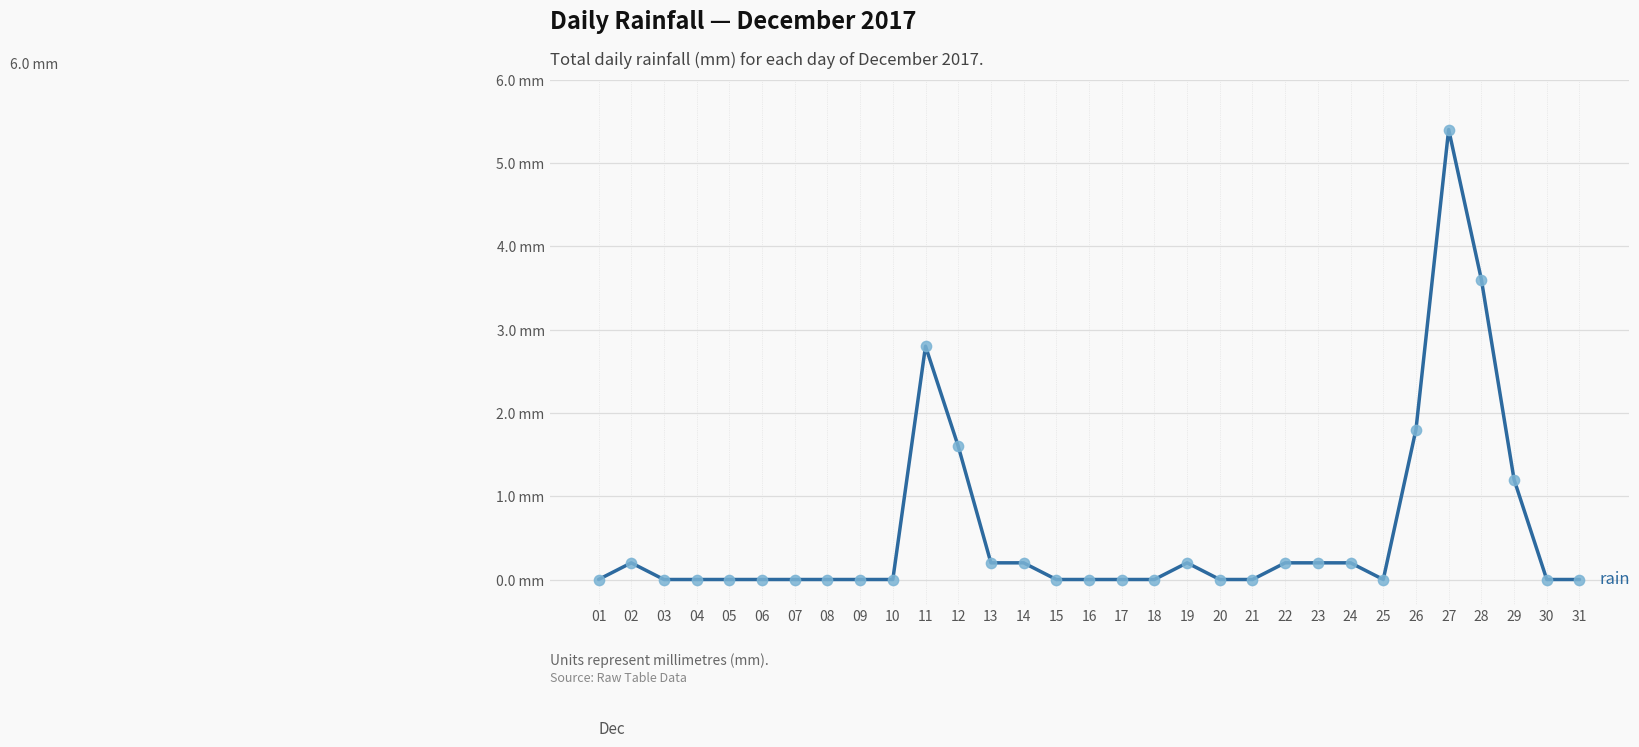

What is the change in value from 25 to 29?

+1.2